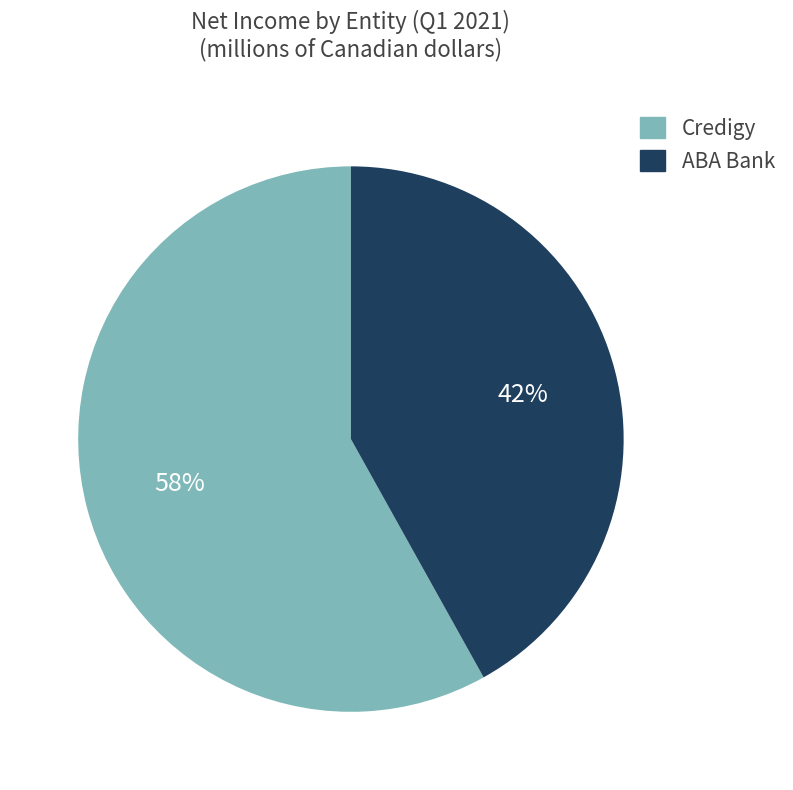

True or false: ABA Bank accounts for 42% of the total.

True